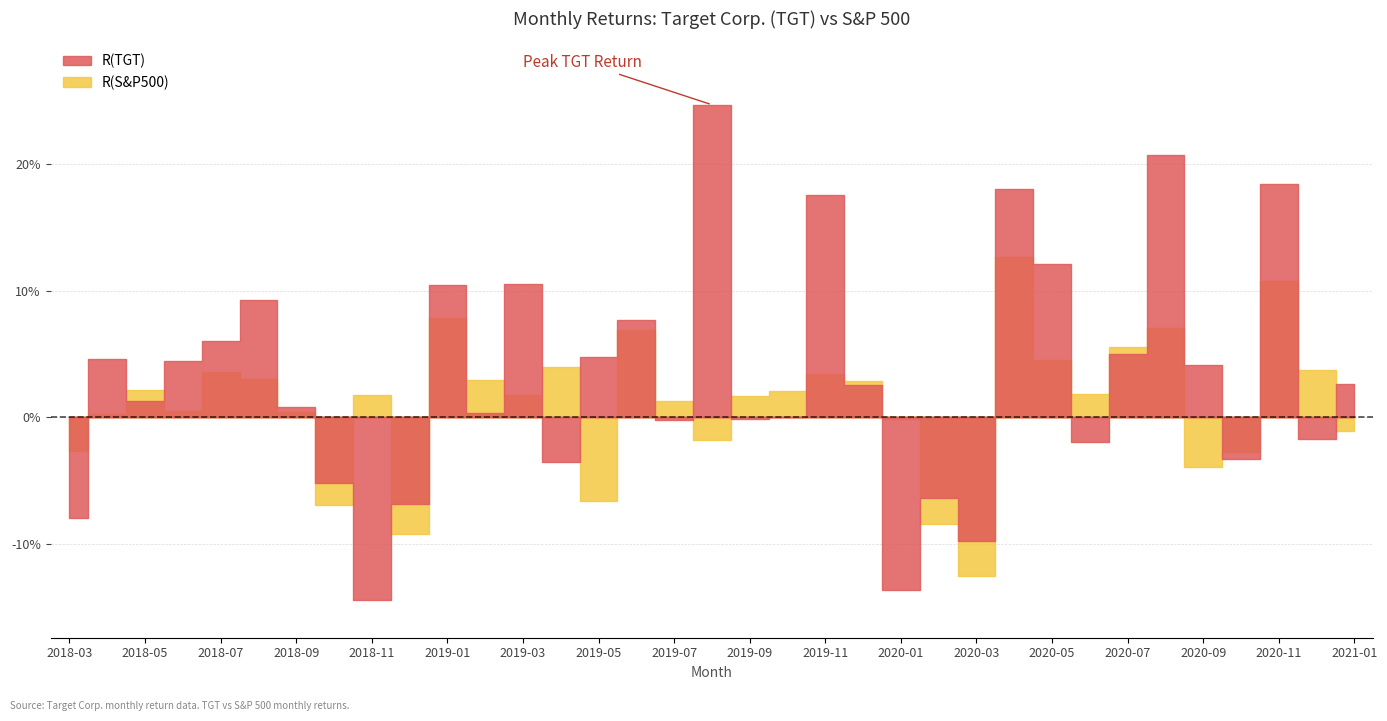

What is the label of the 20th point from the right?

2019-06